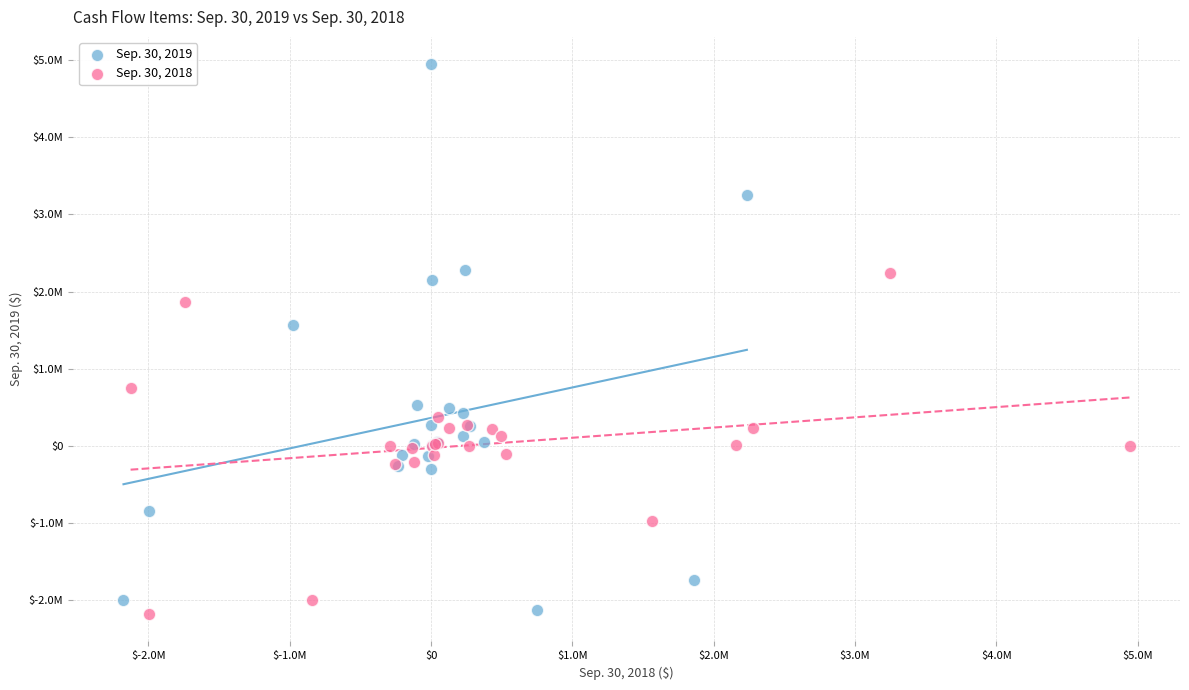

Which series reaches the maximum Y coordinate?

Sep. 30, 2019